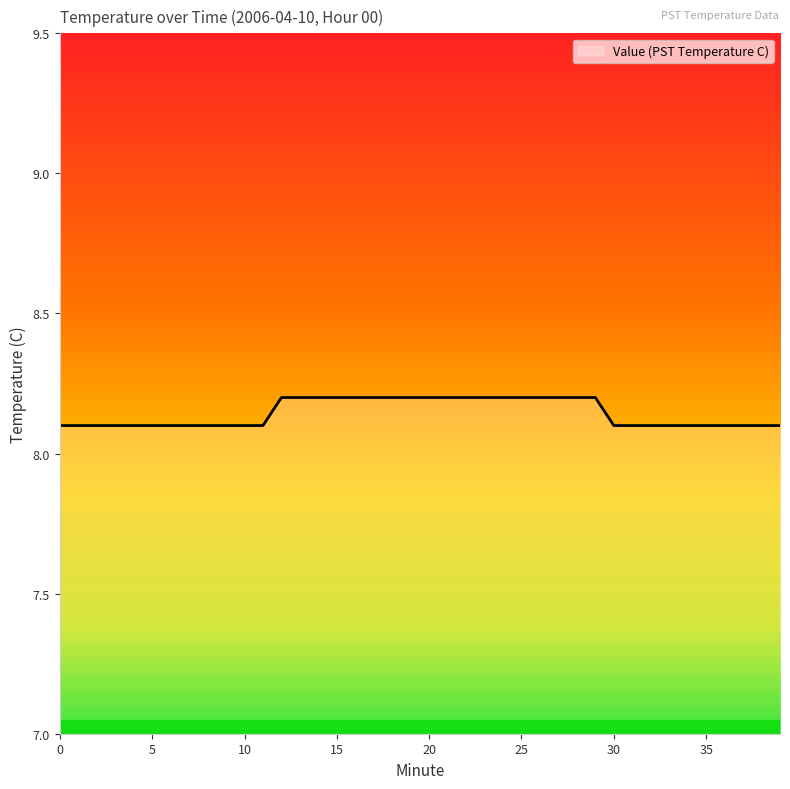

Does the chart display data point markers on the line(s)?

No